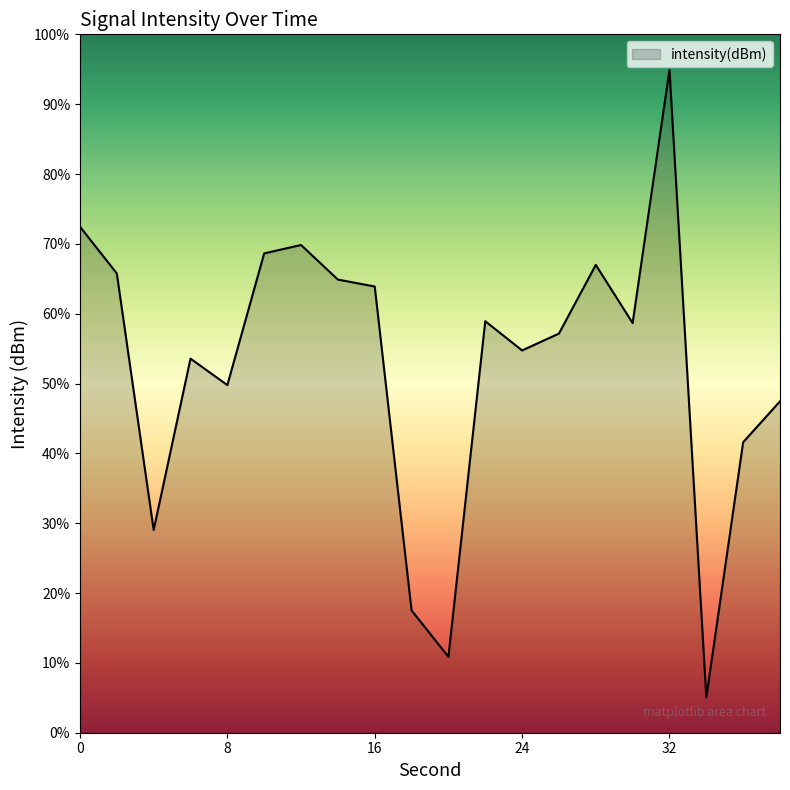

How many data points are above -129?

8